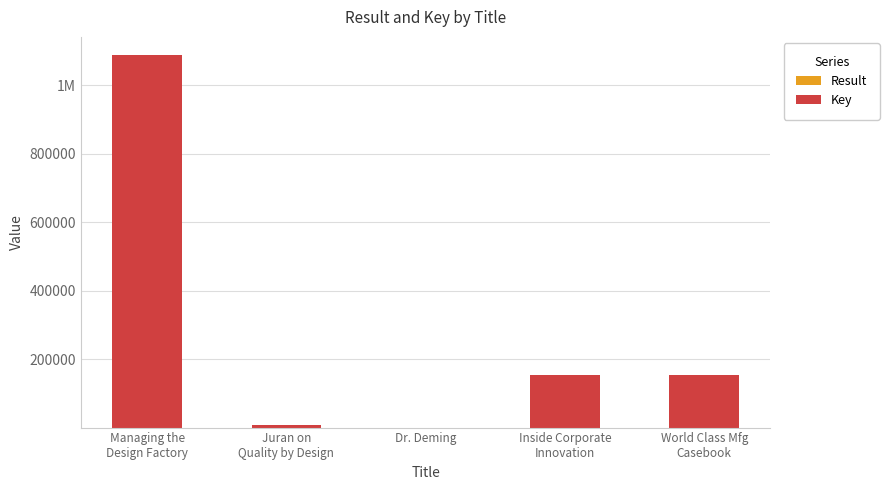

Does the chart contain stacked bars?

Yes